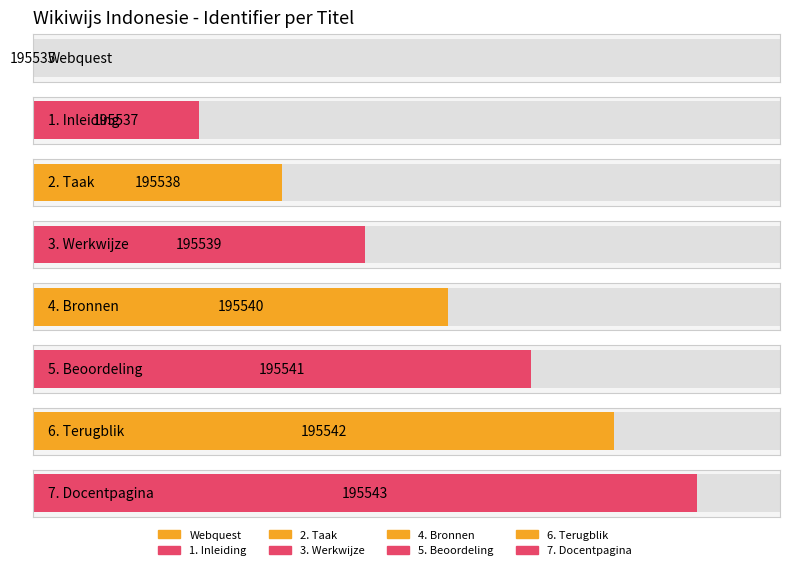

Are the bars grouped side by side (vs. stacked)?

No